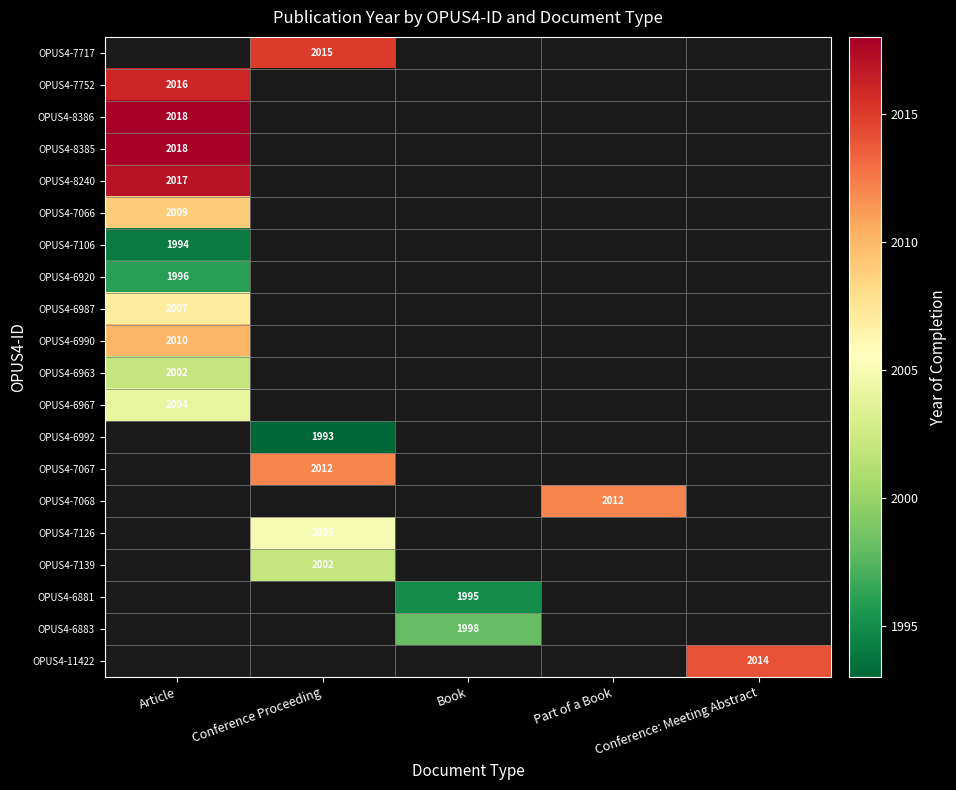

At Conference: Meeting Abstract, list the series in order from largest to smallest.

OPUS4-7717, OPUS4-7752, OPUS4-8386, OPUS4-8385, OPUS4-8240, OPUS4-7066, OPUS4-7106, OPUS4-6920, OPUS4-6987, OPUS4-6990, OPUS4-6963, OPUS4-6967, OPUS4-6992, OPUS4-7067, OPUS4-7068, OPUS4-7126, OPUS4-7139, OPUS4-6881, OPUS4-6883, OPUS4-11422